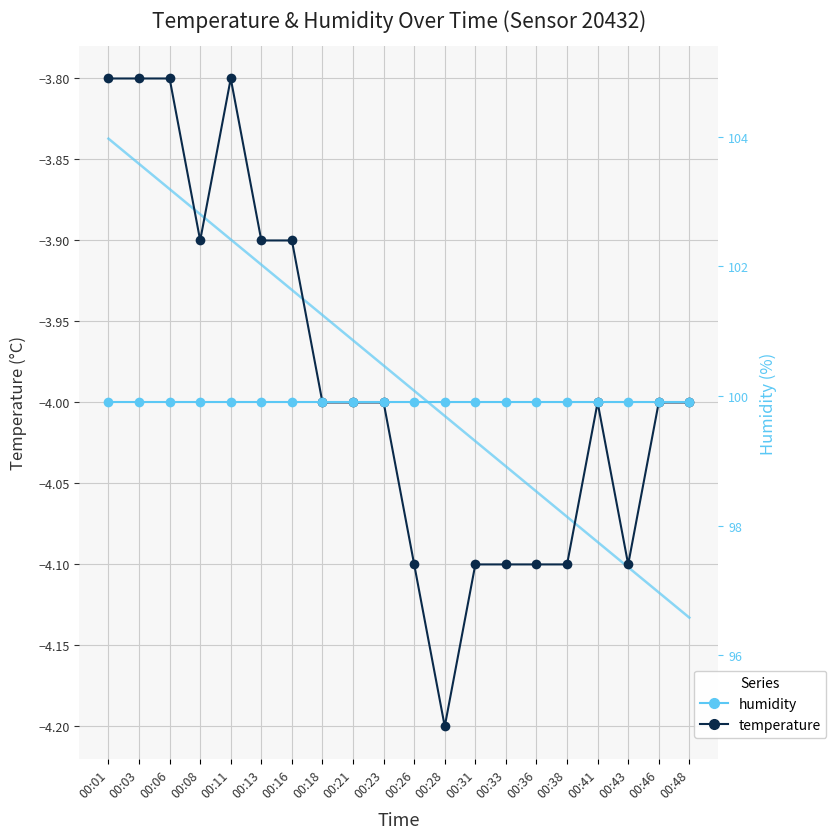

What is the value of the temperature point at the 20th from the left?

-4.0